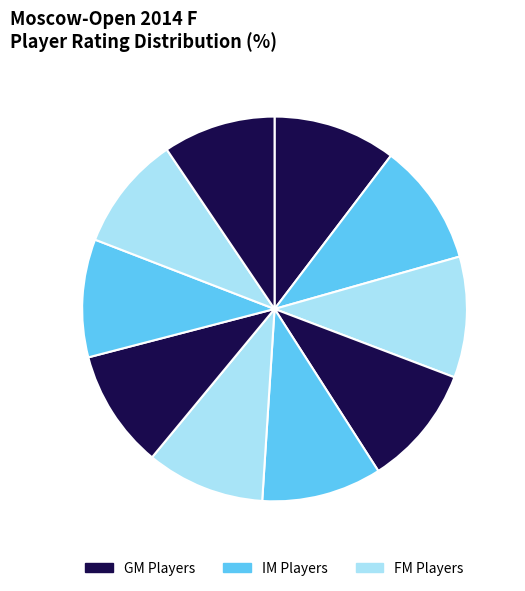

To the nearest percent, what is the difference between the largest and smallest slice percentages?

1%